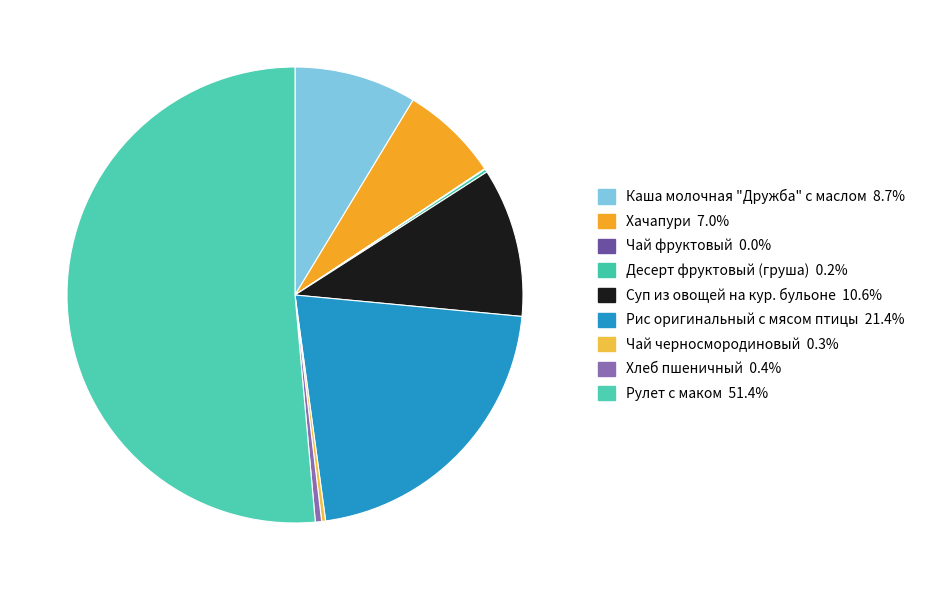

To the nearest percent, what is the combined percentage of Каша молочная "Дружба" с маслом and Десерт фруктовый (груша)?

9%